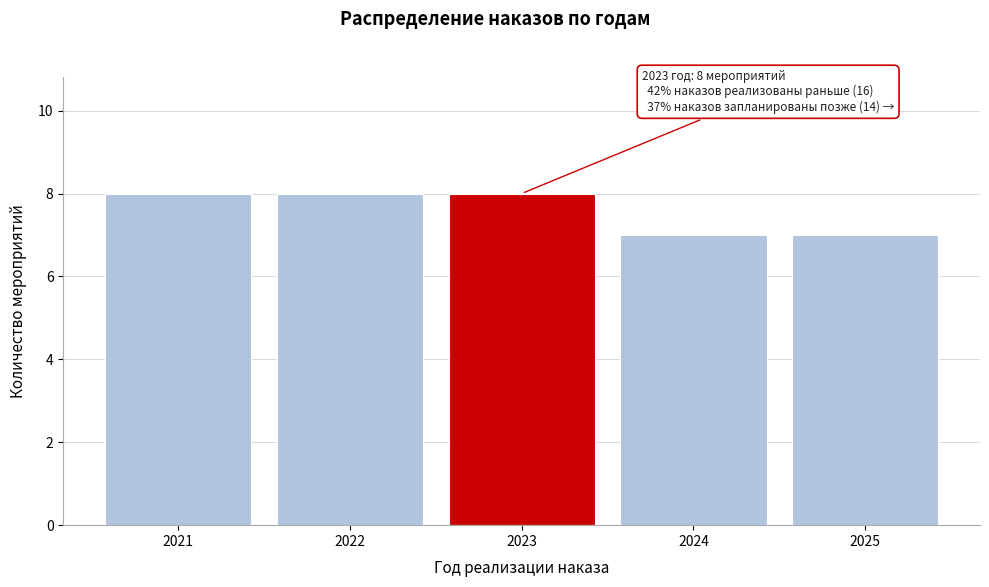

Reading left to right, what are all the values shown in this chart?

2021=8	2022=8	2023=8	2024=7	2025=7